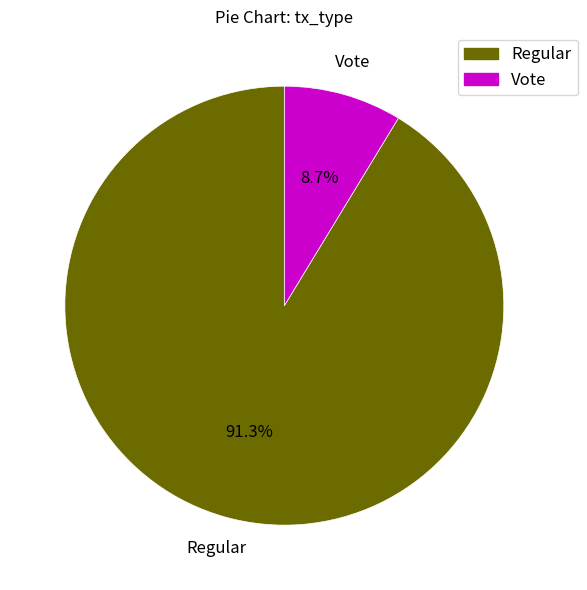

Rank the categories by value from lowest to highest.

Vote, Regular